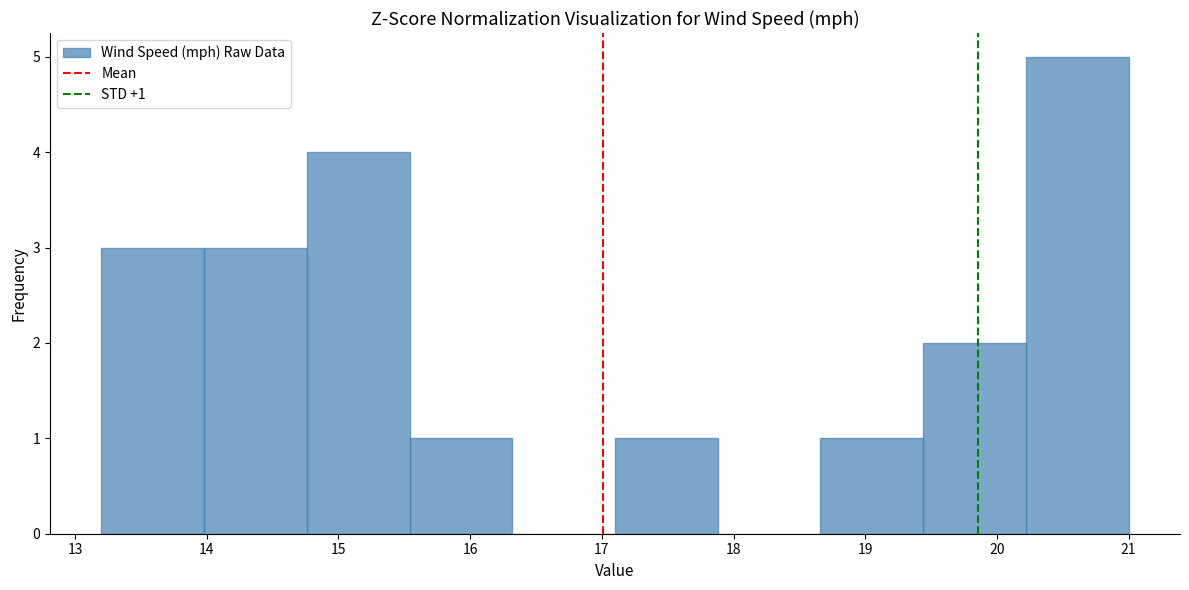

Over which range of the x-axis is the bar tallest?

20.22 to 21.00